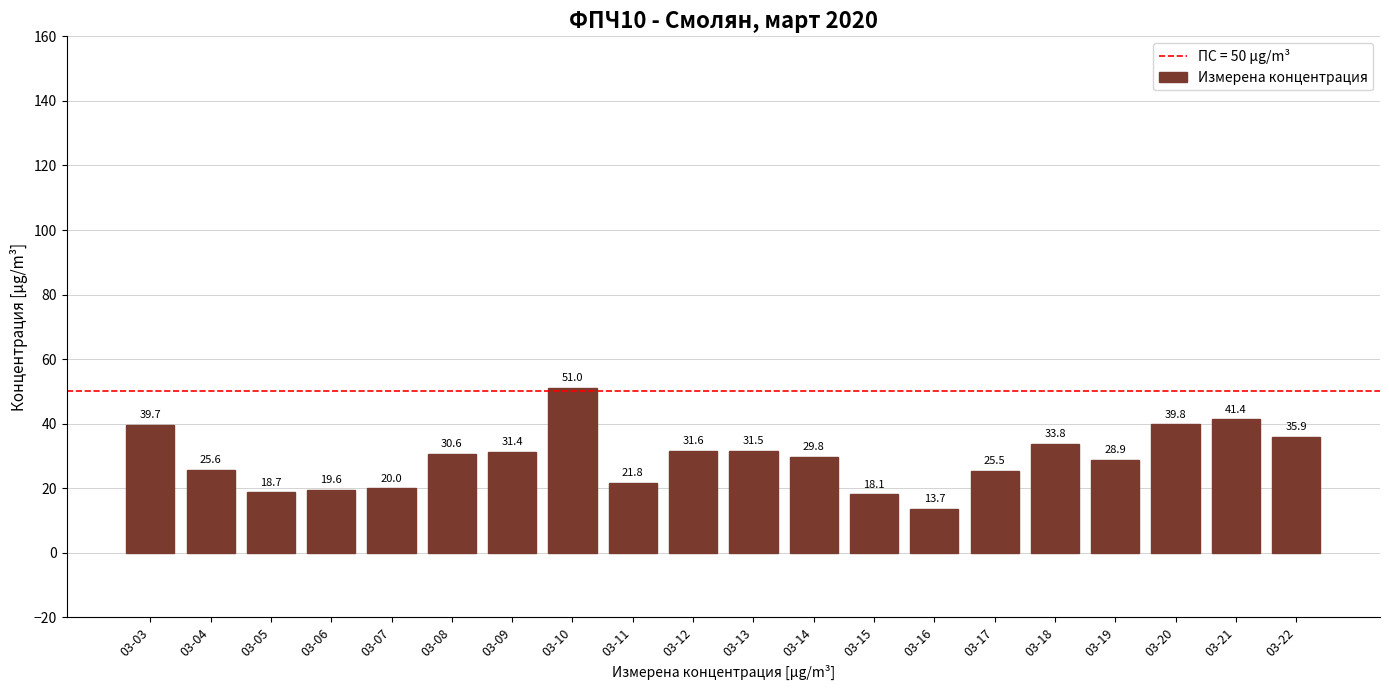

Approximately how many times larger is the value at 03-13 compared to 03-18?

0.9